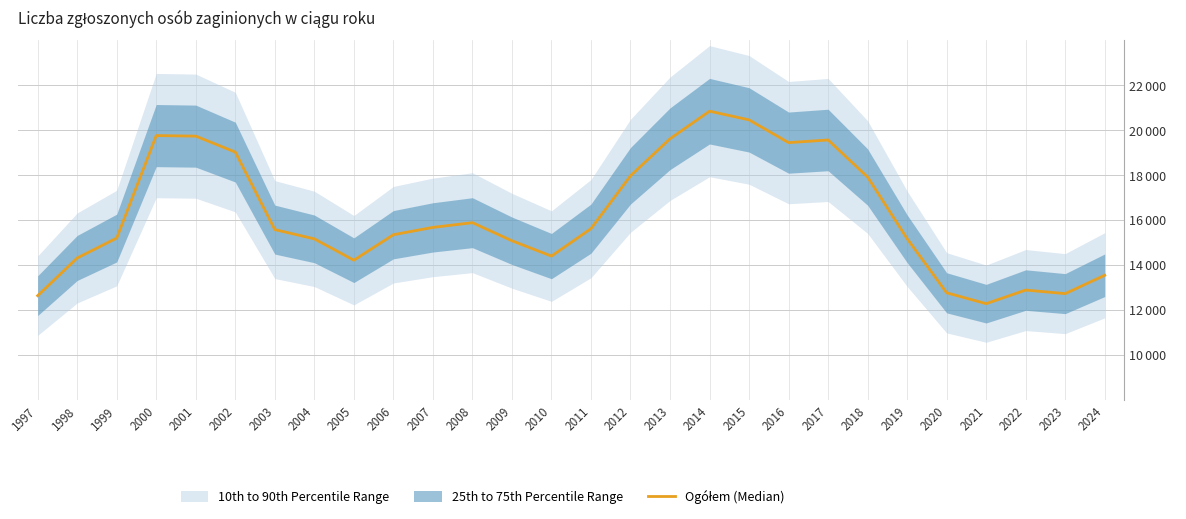

How many lines are shown in the chart?

1